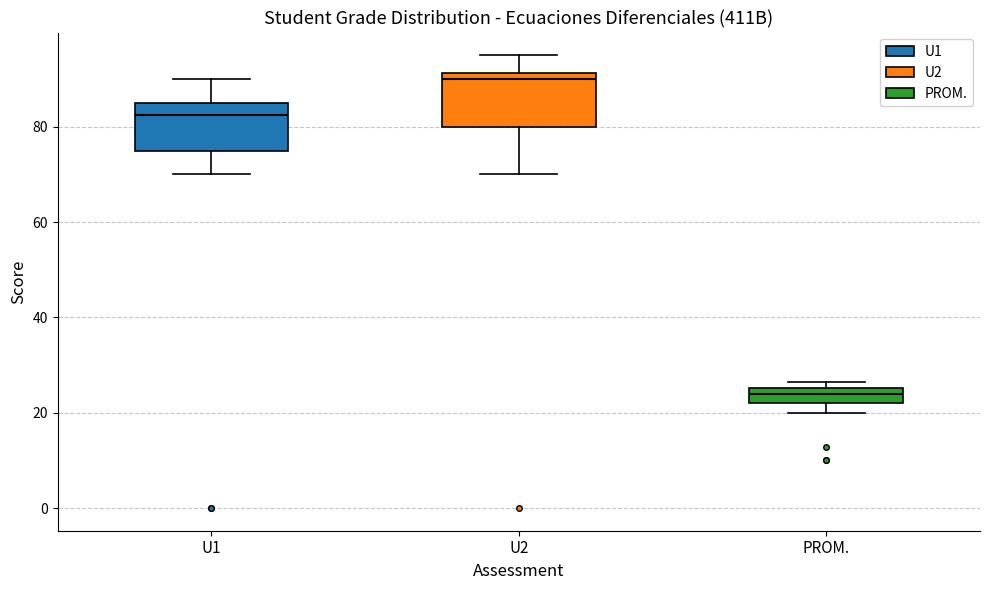

Reading left to right, transcribe this box plot: for each box, give where its median line is, the range the box spans, and where its two whiskers end, as read against the y-axis. The values are not printed on the chart, so give them approximately, as read against the axis.

U1: median 82, box 76 to 86, whiskers 70 to 90
U2: median 90, box 80 to 92, whiskers 70 to 96
PROM.: median 24, box 22 to 26, whiskers 20 to 26 (just above the box's upper edge)